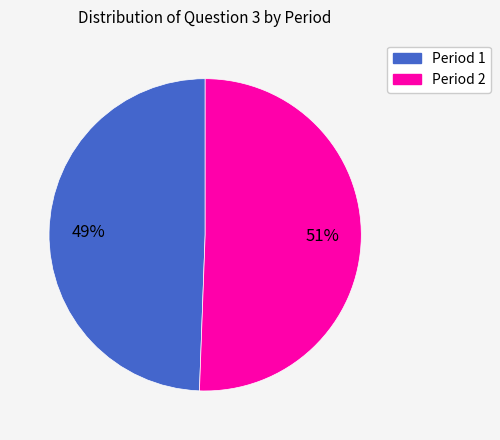

Which slice is the smallest?

Period 1